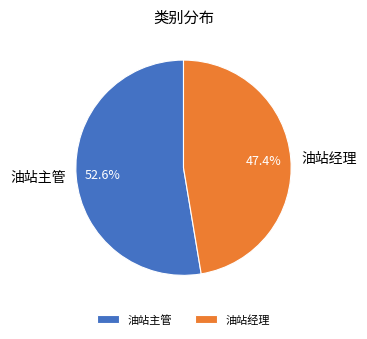

Approximately how many times larger is the value at 油站经理 compared to 油站主管?

0.9